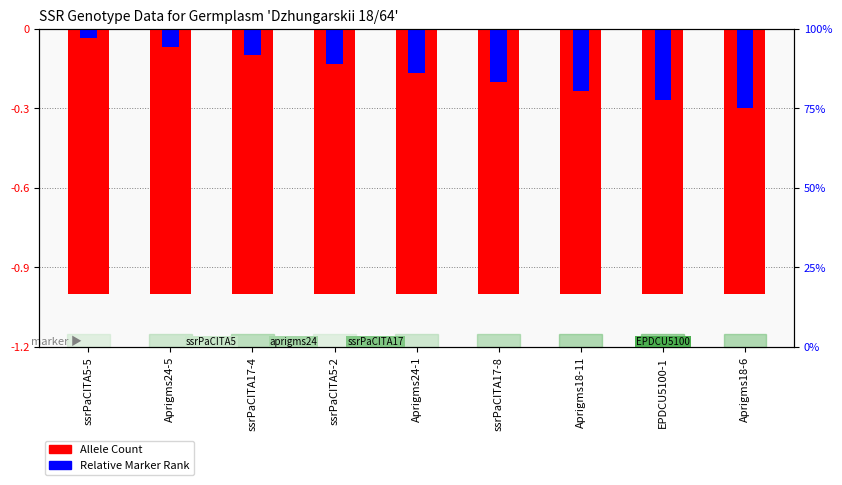

What is the average value of the Relative Rank series?

-0.2